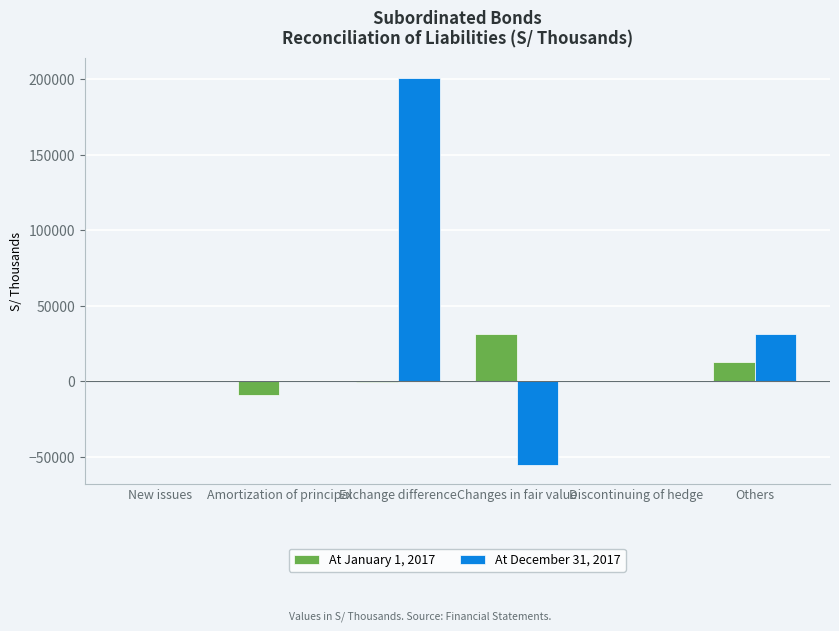

Which series changed the most between Amortization of principal and Others?

At December 31, 2017